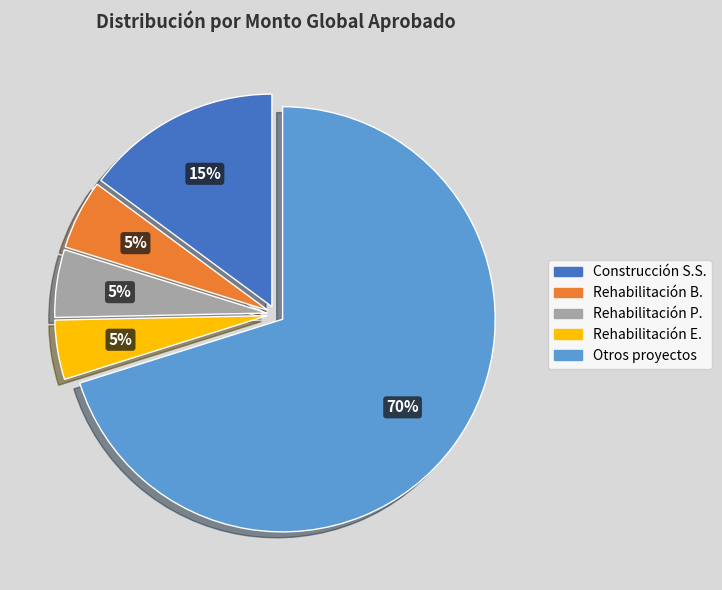

To the nearest percent, what is the average slice percentage?

20%